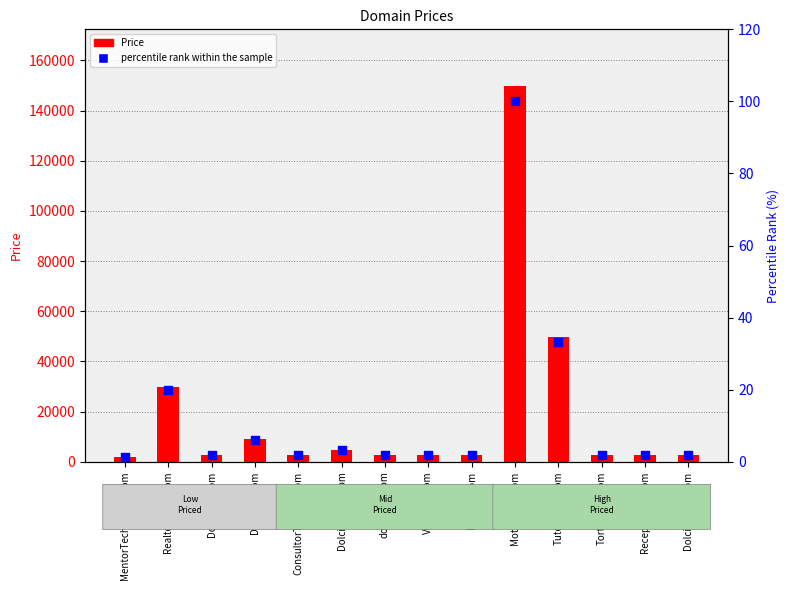

What is the total value across all series at DolciBaci.com?

2889.9